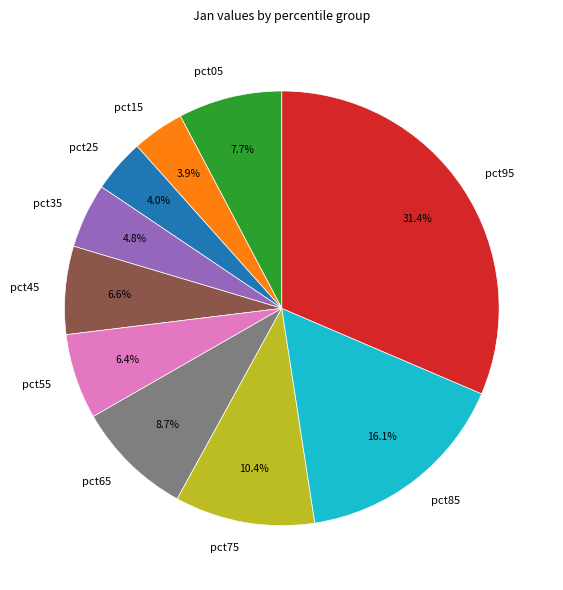

To the nearest percent, what percentage of the pie is pct35?

5%